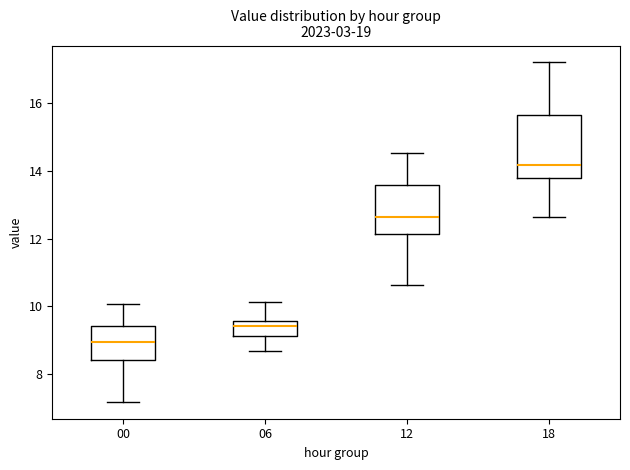

Reading left to right, read every box against the y-axis: the position of its median line, the range the box covers, and the ends of its whiskers. The values are not printed on the chart, so give them approximately, as read against the axis.

00: median 9.0, box 8.4 to 9.4, whiskers 7.2 to 10.0
06: median 9.4, box 9.2 to 9.6, whiskers 8.6 to 10.2
12: median 12.6, box 12.2 to 13.6, whiskers 10.6 to 14.6
18: median 14.2, box 13.8 to 15.6, whiskers 12.6 to 17.2